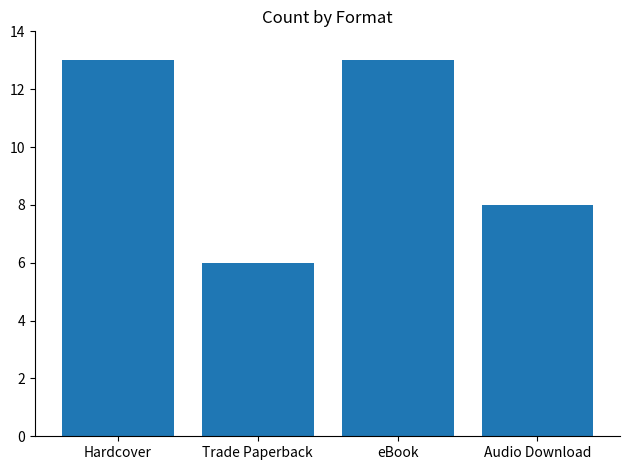

What is the minimum value shown in the chart?

6